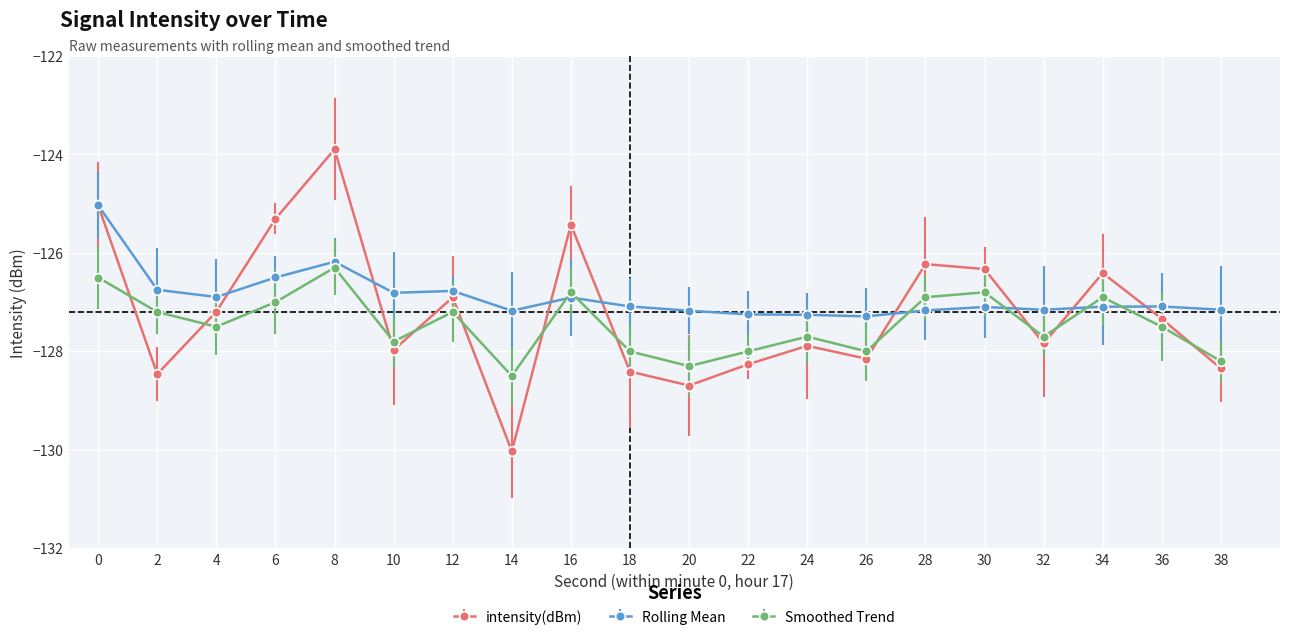

Is the value of intensity(dBm) at 32 greater than the value of Rolling Mean at 28?

No